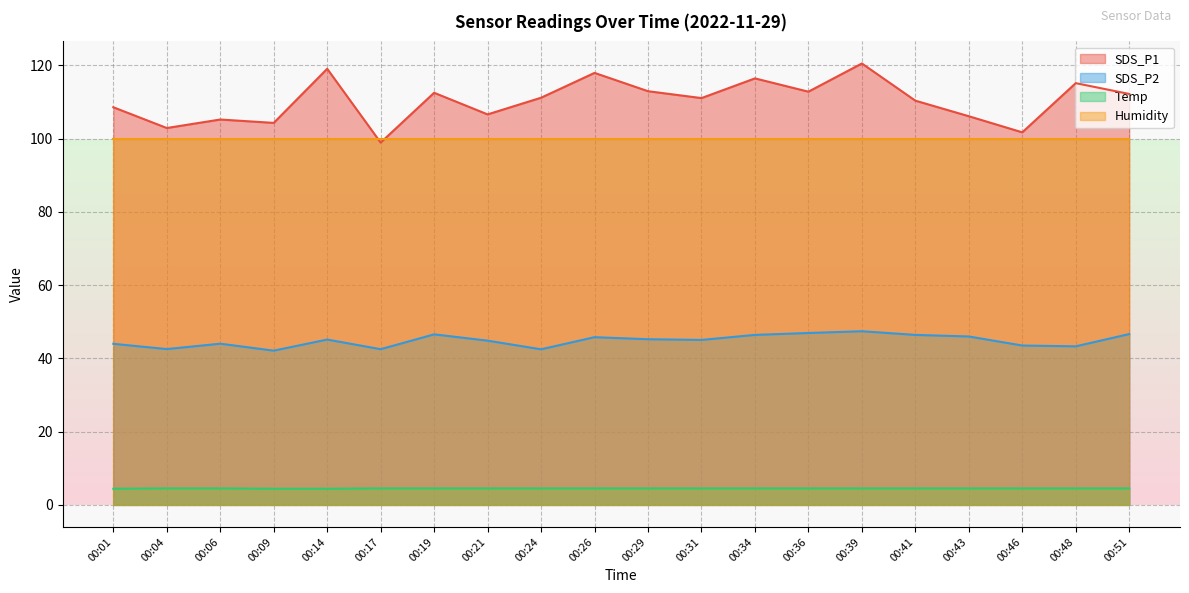

Is it true that Temp equals 4.4 at 00:14?

True